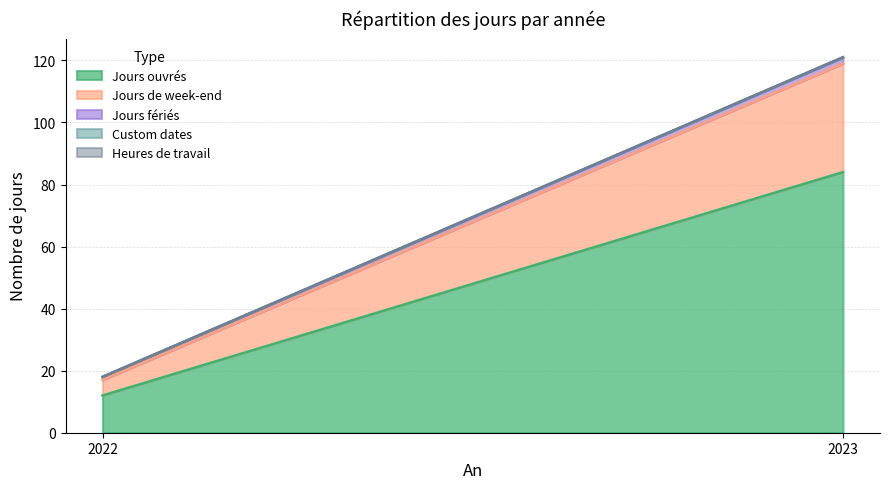

Reading left to right, list all the values displayed in this chart.

Jours ouvrés: 2022=12	2023=84
Jours de week-end: 2022=5	2023=35
Jours fériés: 2022=1	2023=2
Custom dates: 2022=0	2023=0
Heures de travail: 2022=0	2023=0